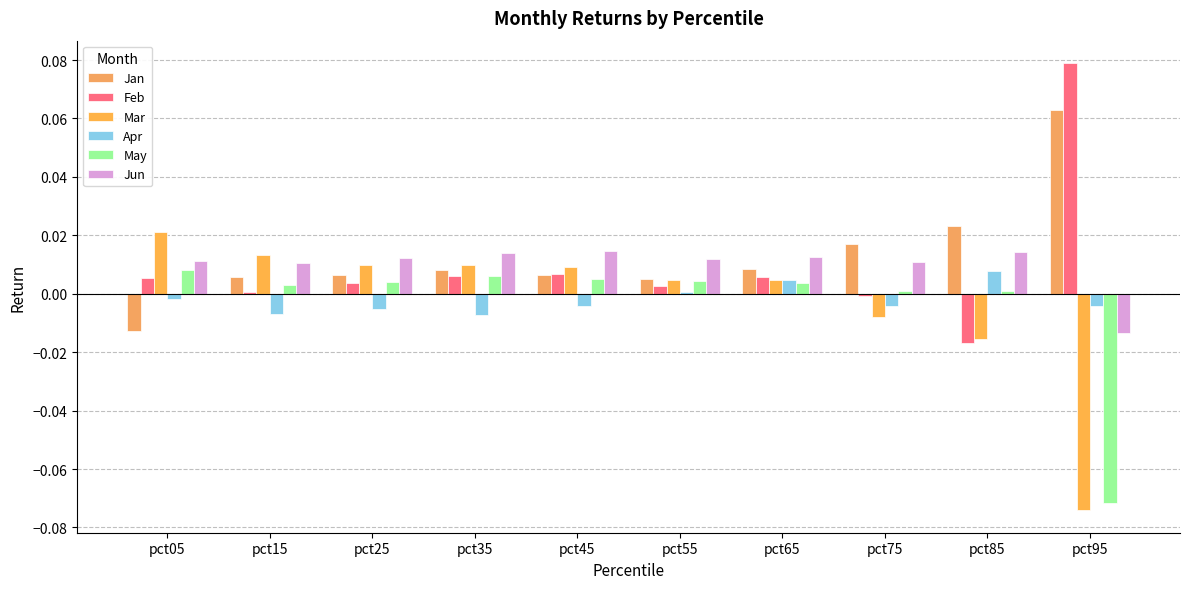

How many values in Jun are below zero?

1